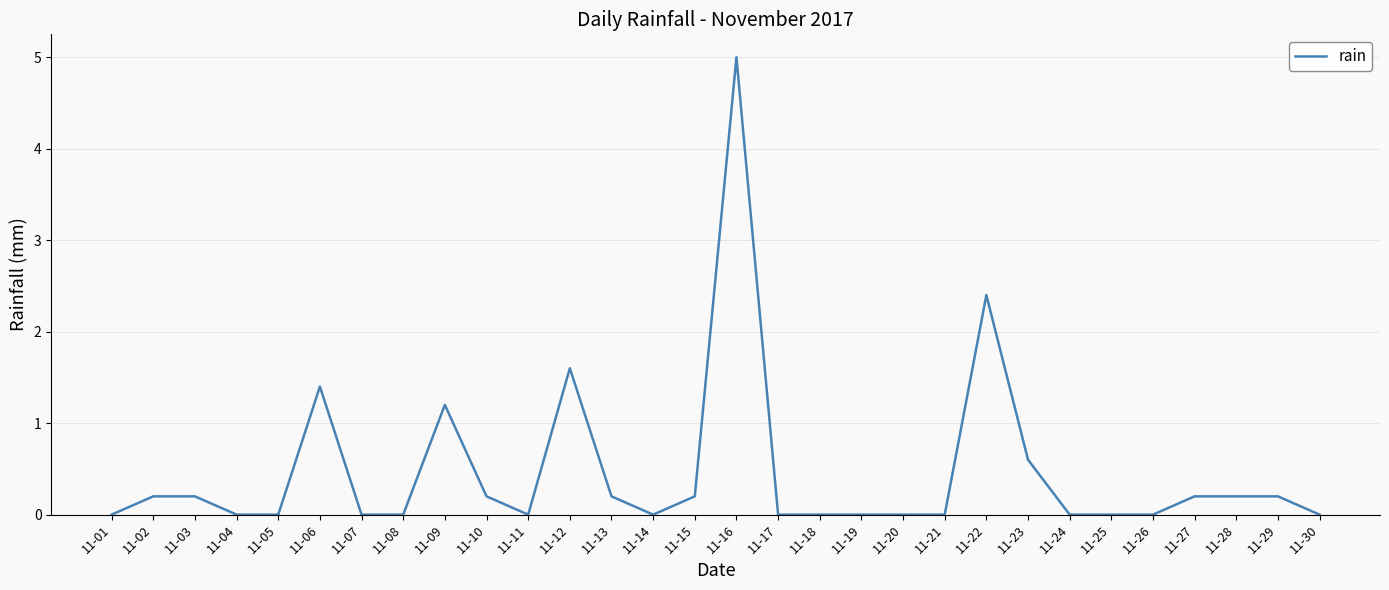

What is the sum of all values?

13.8